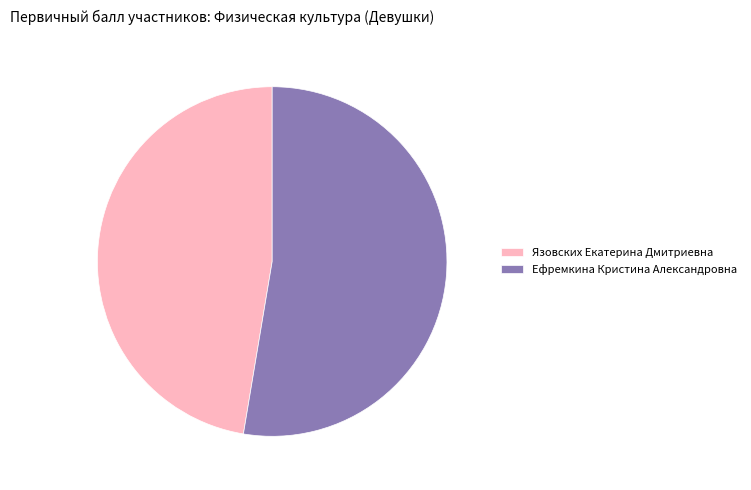

Is it true that Язовских Екатерина Дмитриевна is 47% of the pie?

True